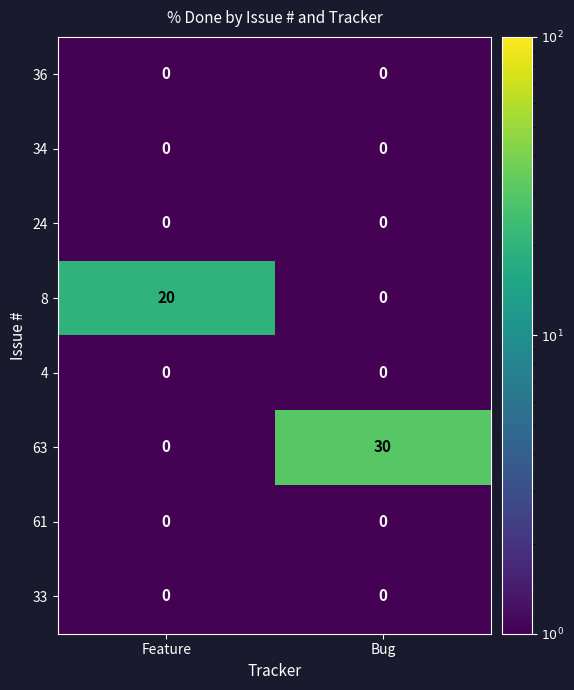

At which category is the sum across all series the highest?

Bug